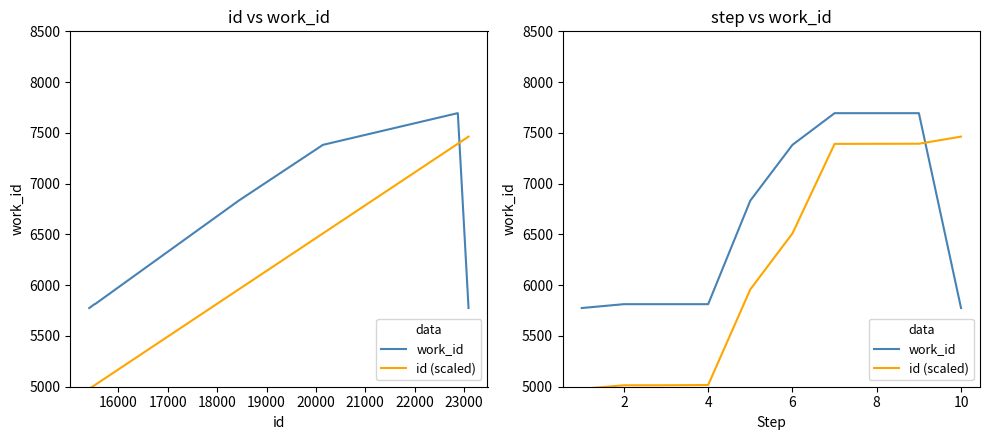

Does the chart display data point markers on the line(s)?

No